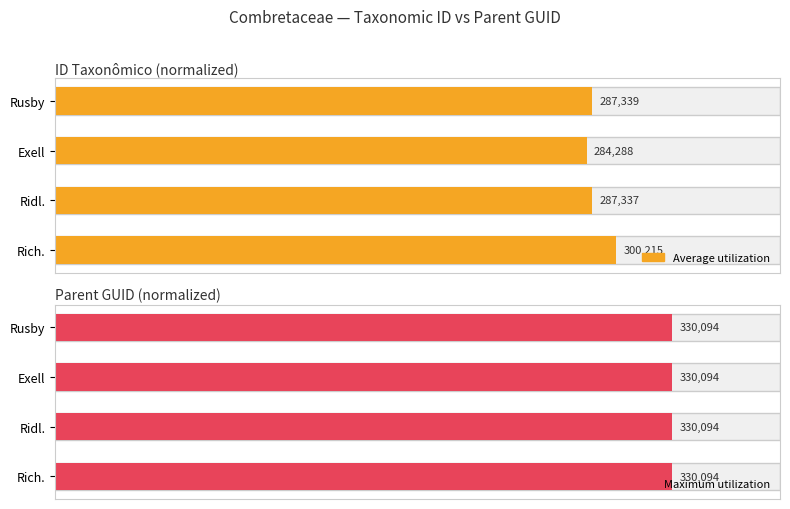

Is it true that Maximum utilization equals 0.7 at 2?

False